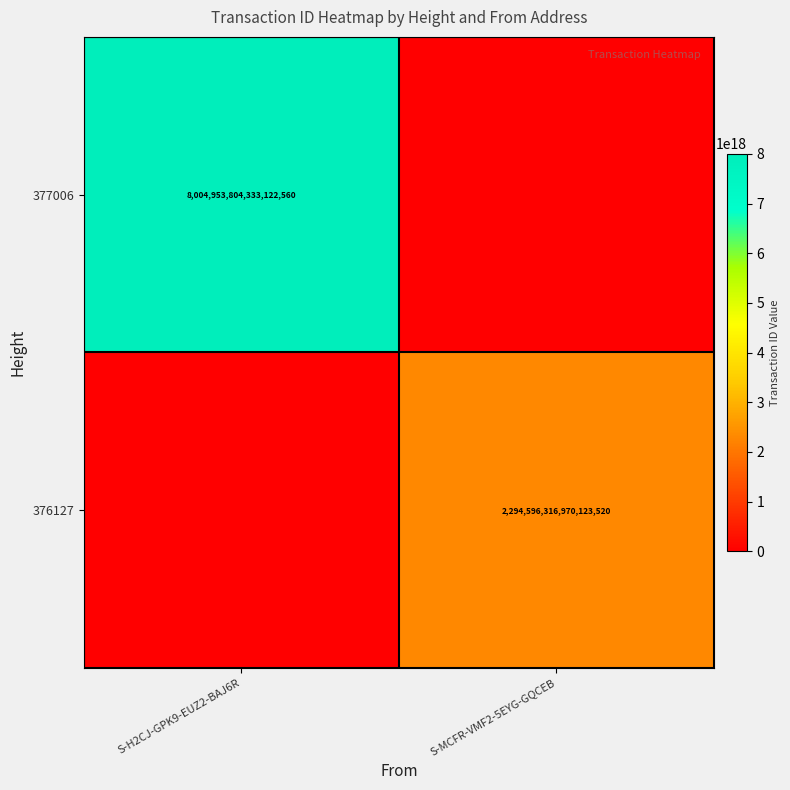

Is it true that 377006 equals 12622165866591164416 at S-H2CJ-GPK9-EUZ2-BAJ6R?

False